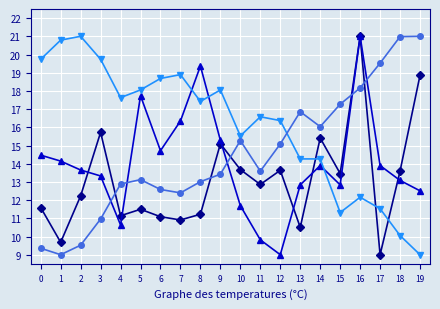

What is the spread (max minus min) of values at 8?

8.1